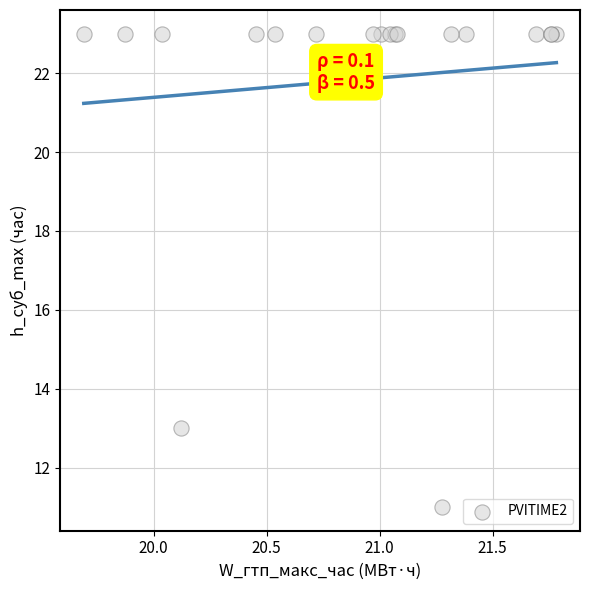

What Y value in the scatter plot is closest to 17?

13